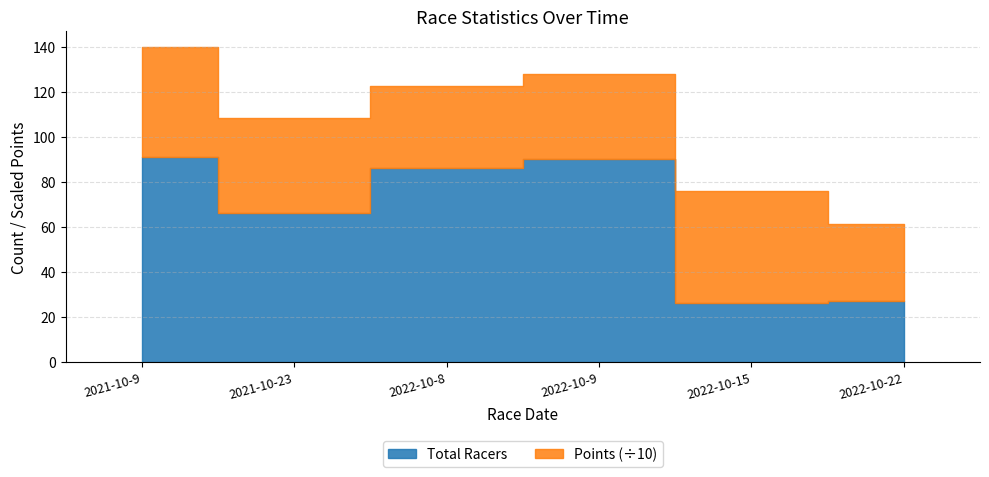

Which category has the highest value across all series?

2021-10-9